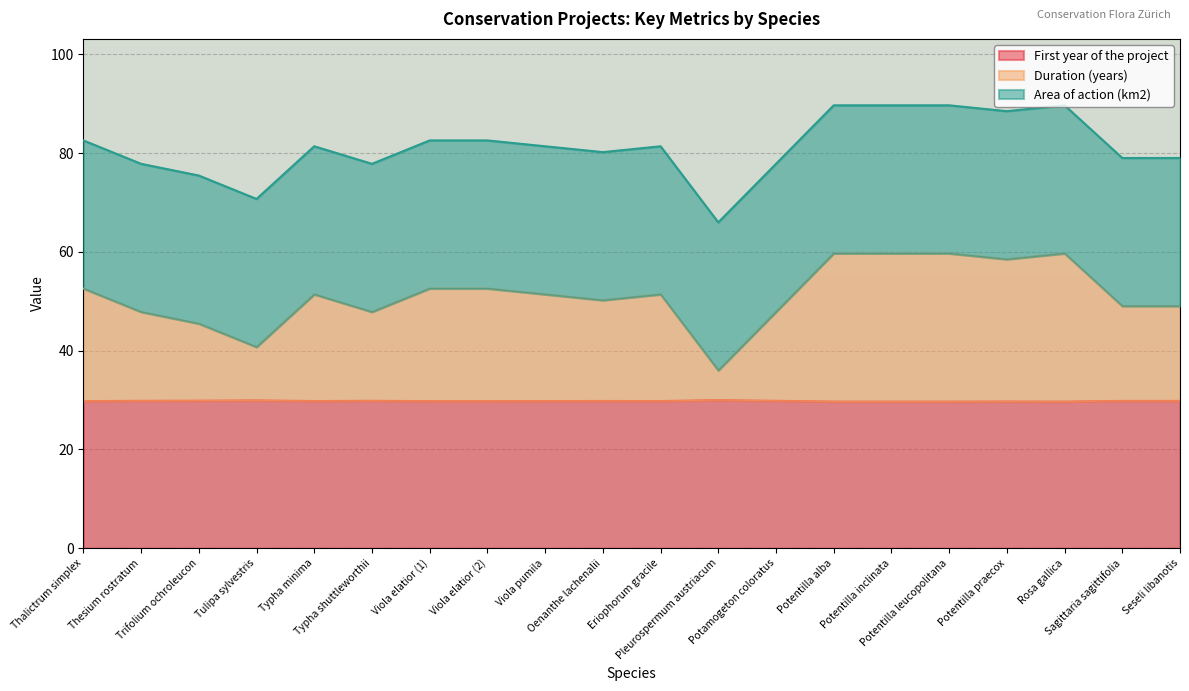

True or false: First year of the project and Duration (years) intersect in this chart.

False